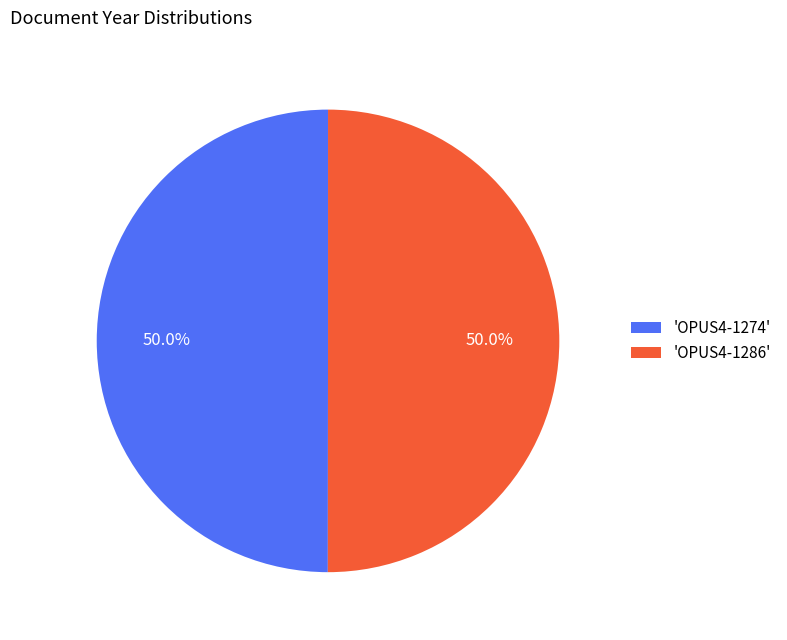

Is the sum of 'OPUS4-1274' and 'OPUS4-1286' greater than half?

Yes